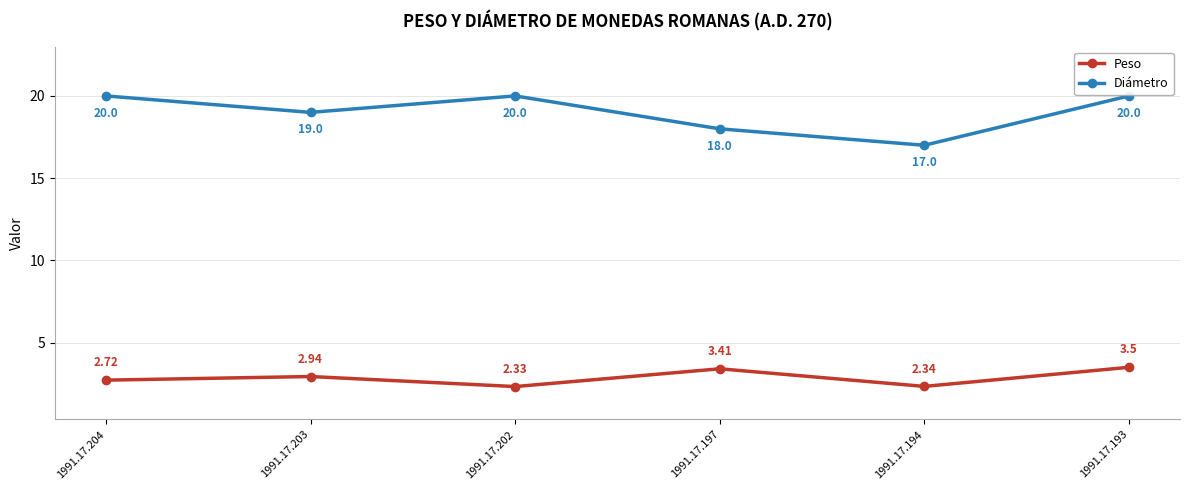

At which label does Peso reach its peak?

1991.17.193